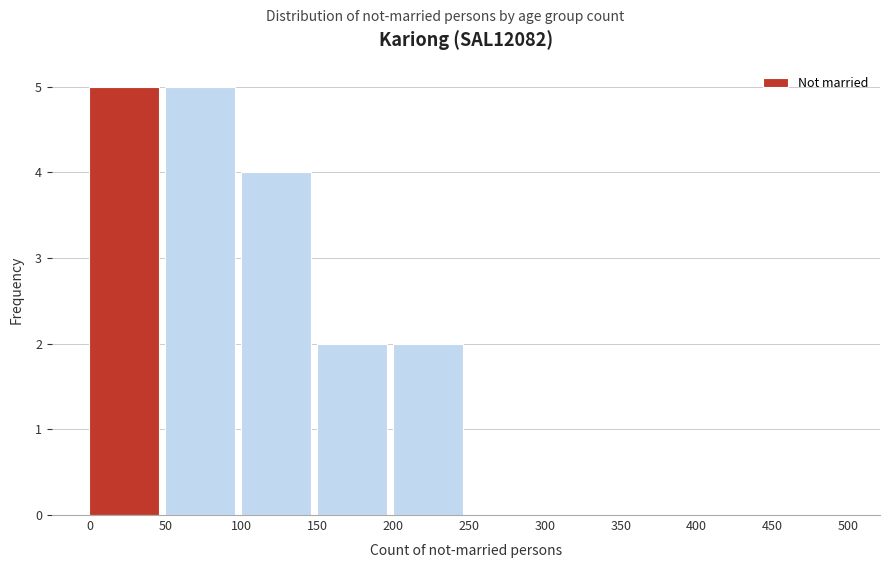

What is the height of the bar covering 50 to 100 on the x-axis? The values are not printed on the chart, so give them approximately, as read against the axis.

5